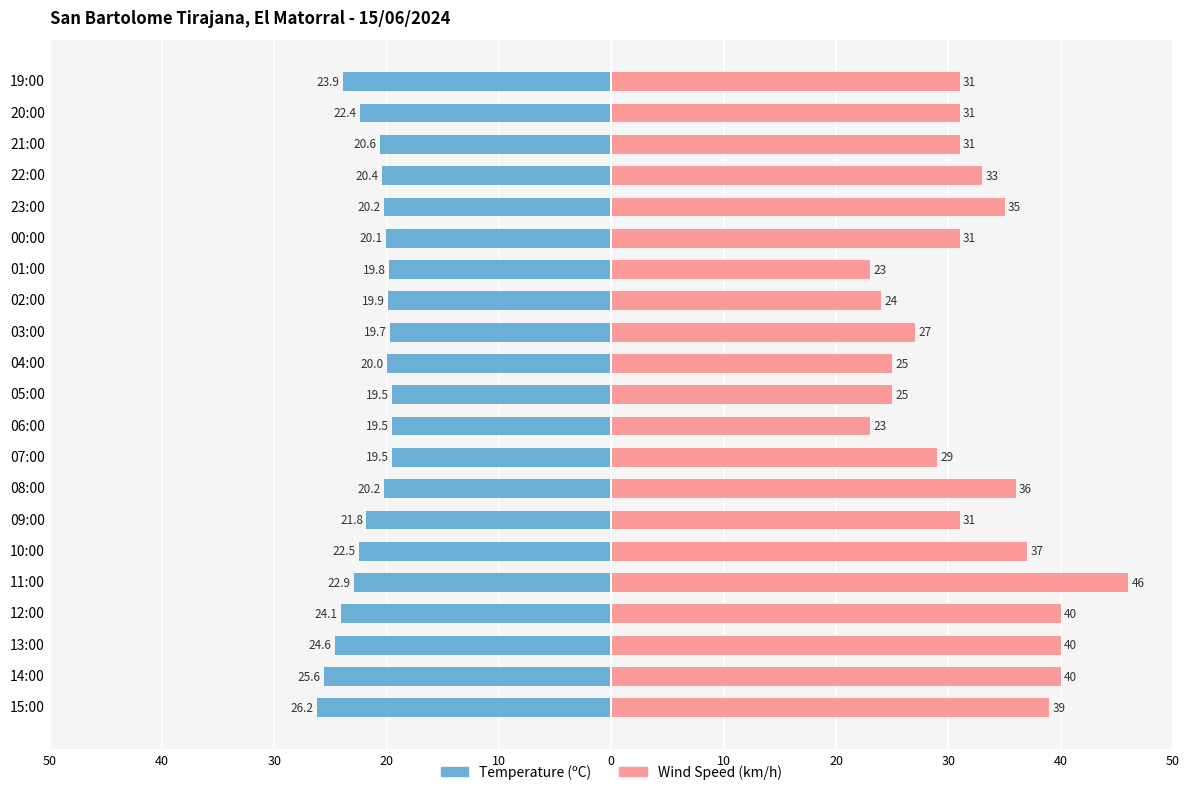

What is the average value of the Temperature (ºC) series?

-21.6